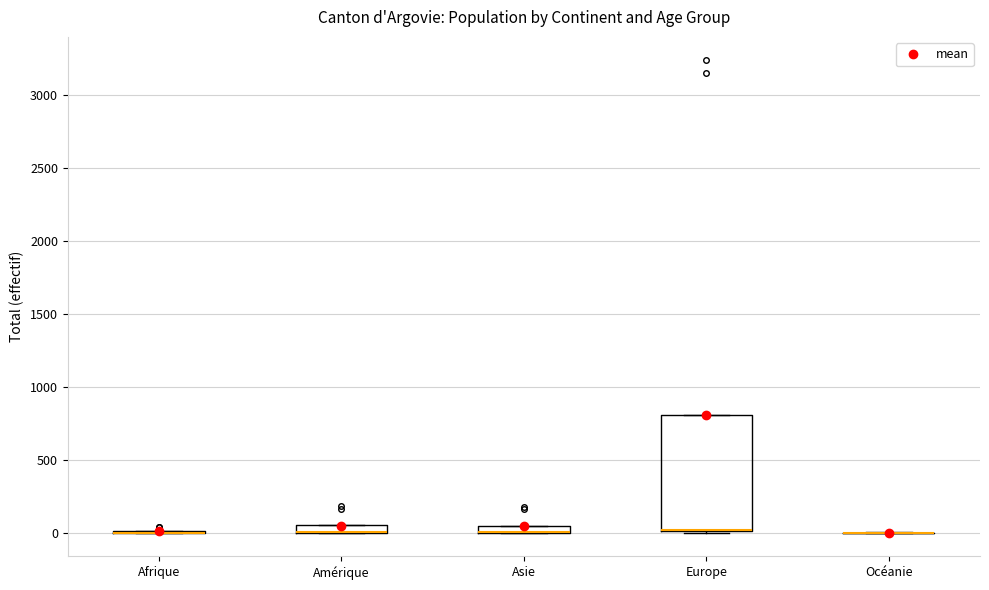

Which box is the tallest, from its lower edge to its upper edge?

Europe